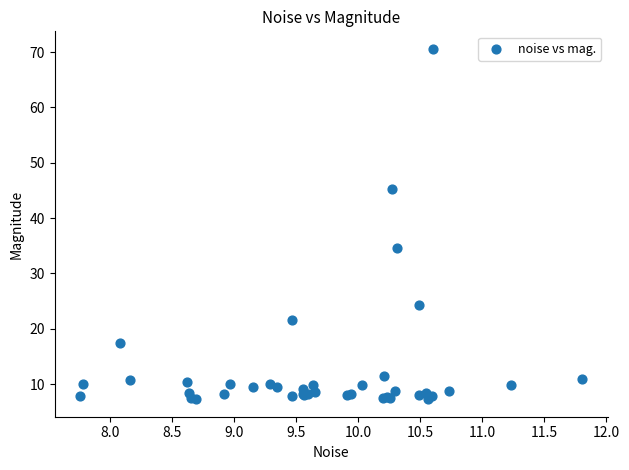

What Y value in the scatter plot is closest to 38?

34.6